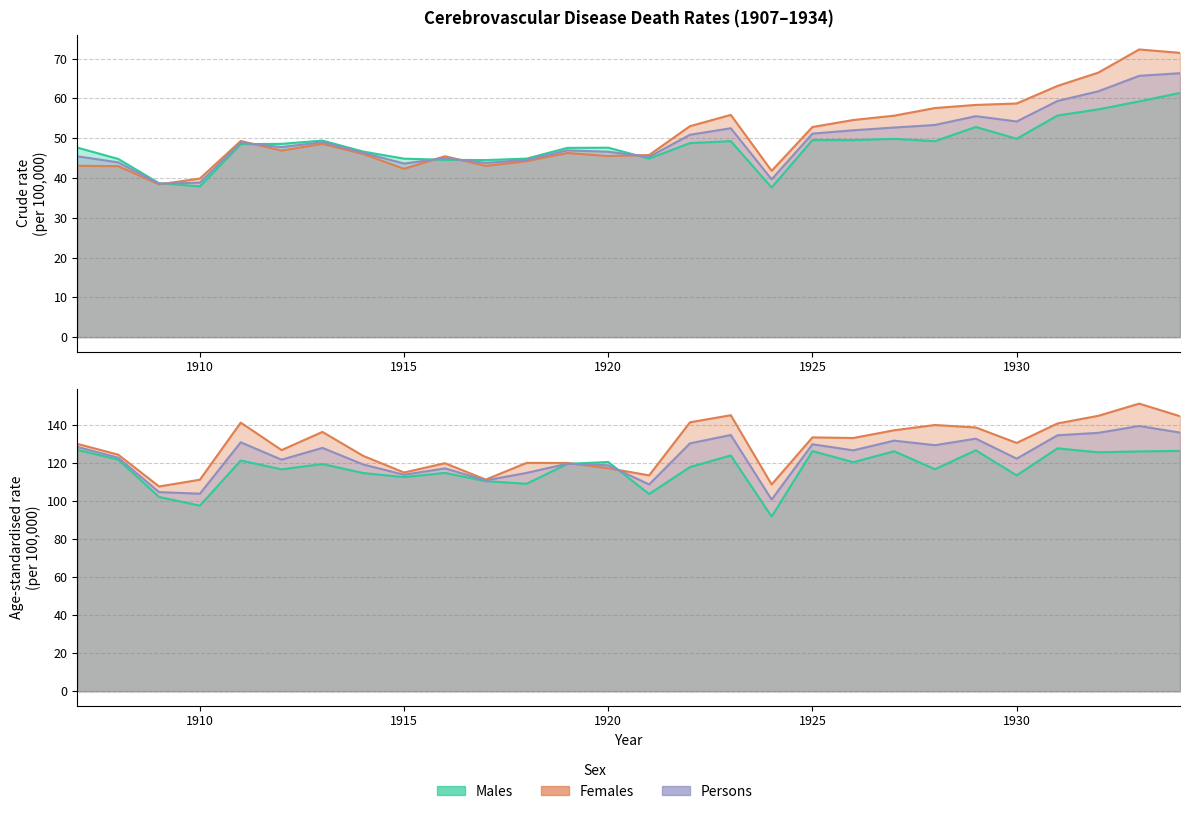

Is the value of Females Crude rate at 1915 greater than the value of Males ASR at 1908?

No